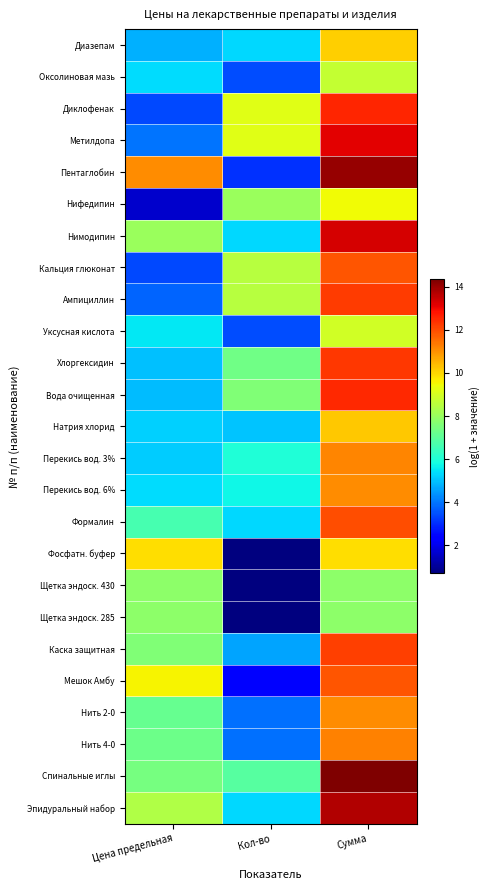

Reading left to right, extract all data points from this chart.

Диазепам: Цена предельная=4.8	Кол-во=5.3	Сумма=10.1
Оксолиновая мазь: Цена предельная=5.3	Кол-во=3.4	Сумма=8.7
Диклофенак: Цена предельная=3.4	Кол-во=9.2	Сумма=12.6
Метилдопа: Цена предельная=3.9	Кол-во=9.2	Сумма=13.1
Пентаглобин: Цена предельная=11.1	Кол-во=3.0	Сумма=14.1
Нифедипин: Цена предельная=1.6	Кол-во=8.0	Сумма=9.4
Нимодипин: Цена предельная=8.0	Кол-во=5.3	Сумма=13.3
Кальция глюконат: Цена предельная=3.4	Кол-во=8.5	Сумма=11.9
Ампициллин: Цена предельная=3.8	Кол-во=8.5	Сумма=12.2
Уксусная кислота: Цена предельная=5.5	Кол-во=3.4	Сумма=8.9
Хлоргексидин: Цена предельная=5.0	Кол-во=7.3	Сумма=12.3
Вода очищенная: Цена предельная=4.9	Кол-во=7.6	Сумма=12.5
Натрия хлорид: Цена предельная=5.2	Кол-во=5.0	Сумма=10.2
Перекись вод. 3%: Цена предельная=5.2	Кол-во=6.0	Сумма=11.2
Перекись вод. 6%: Цена предельная=5.4	Кол-во=5.7	Сумма=11.1
Формалин: Цена предельная=6.7	Кол-во=5.3	Сумма=12.0
Фосфатн. буфер: Цена предельная=9.9	Кол-во=0.7	Сумма=9.9
Щетка эндоск. 430: Цена предельная=7.8	Кол-во=0.7	Сумма=7.8
Щетка эндоск. 285: Цена предельная=7.8	Кол-во=0.7	Сумма=7.8
Каска защитная: Цена предельная=7.6	Кол-во=4.6	Сумма=12.2
Мешок Амбу: Цена предельная=9.5	Кол-во=2.4	Сумма=11.8
Нить 2-0: Цена предельная=7.2	Кол-во=3.9	Сумма=11.1
Нить 4-0: Цена предельная=7.3	Кол-во=3.9	Сумма=11.2
Спинальные иглы: Цена предельная=7.4	Кол-во=6.9	Сумма=14.3
Эпидуральный набор: Цена предельная=8.4	Кол-во=5.3	Сумма=13.7